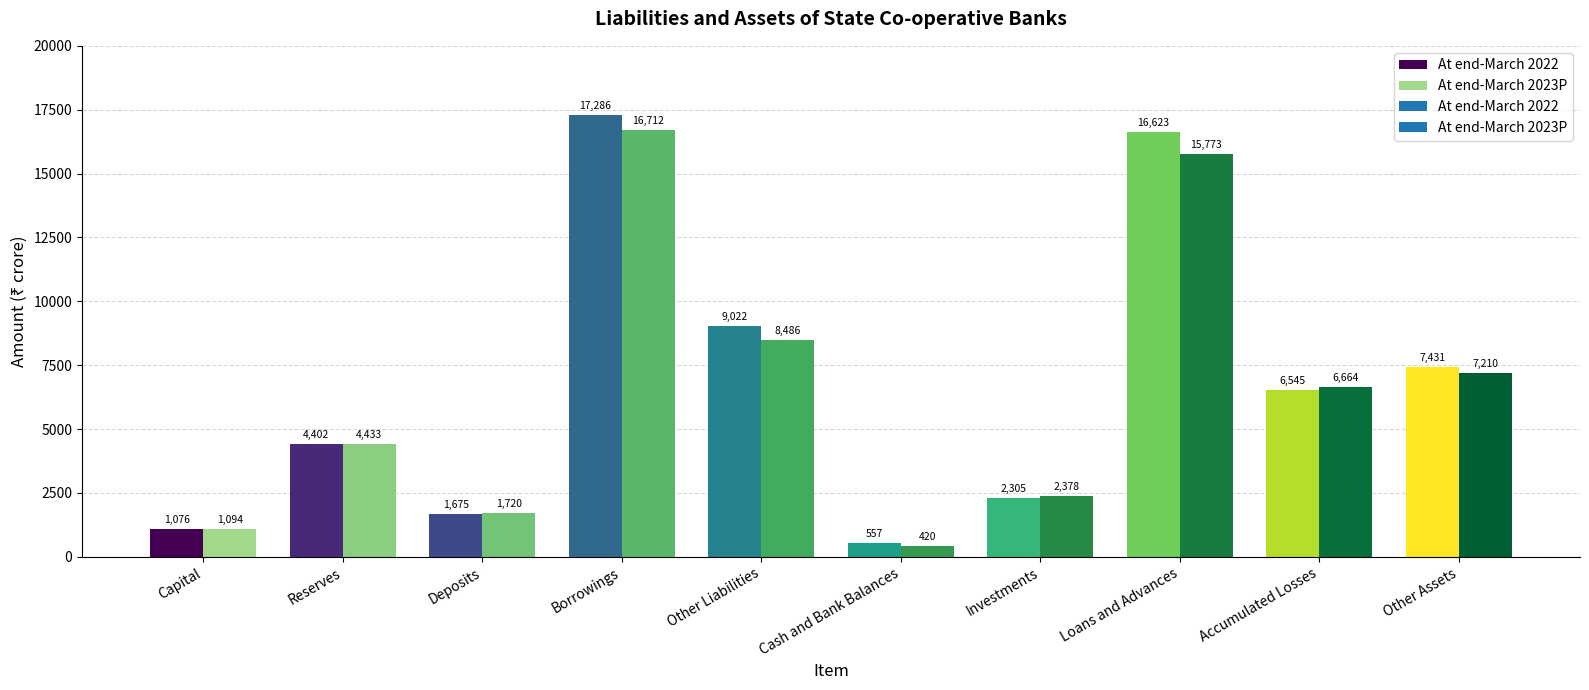

Reading right to left, transcribe all the data shown in this chart.

At end-March 2022: Other Assets=7431	Accumulated Losses=6545	Loans and Advances=16623	Investments=2305	Cash and Bank Balances=557	Other Liabilities=9022	Borrowings=17286	Deposits=1675	Reserves=4402	Capital=1076
At end-March 2023P: Other Assets=7210	Accumulated Losses=6664	Loans and Advances=15773	Investments=2378	Cash and Bank Balances=420	Other Liabilities=8486	Borrowings=16712	Deposits=1720	Reserves=4433	Capital=1094